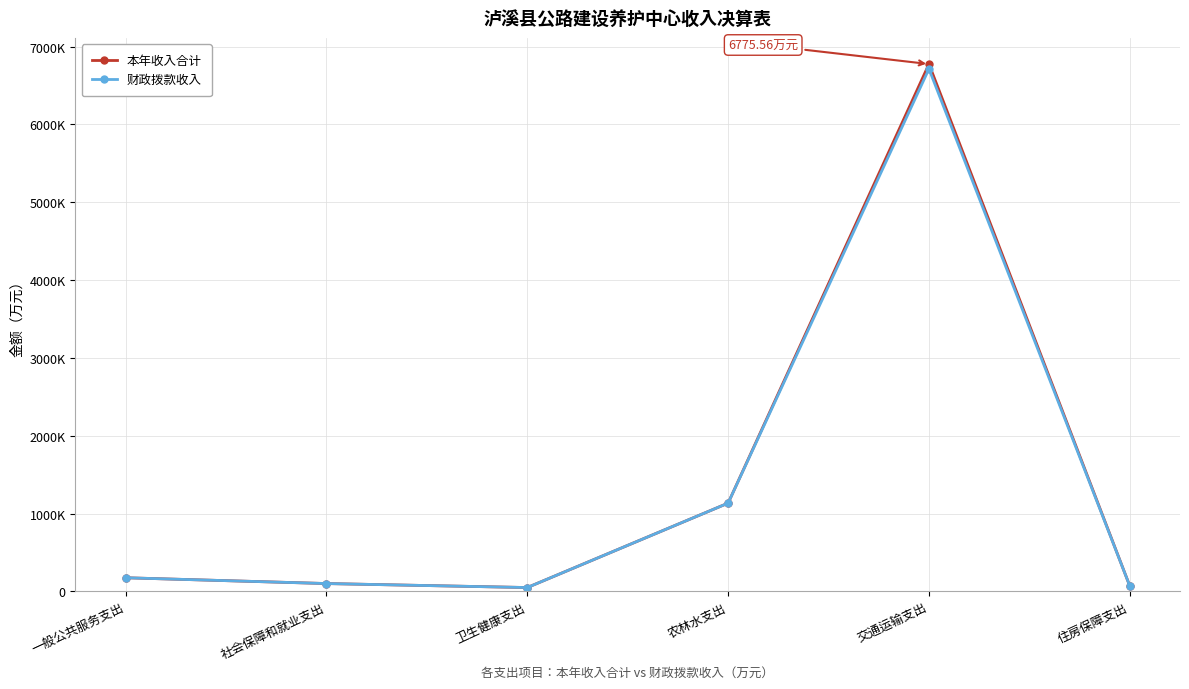

What is the label of the 6th point from the left?

住房保障支出